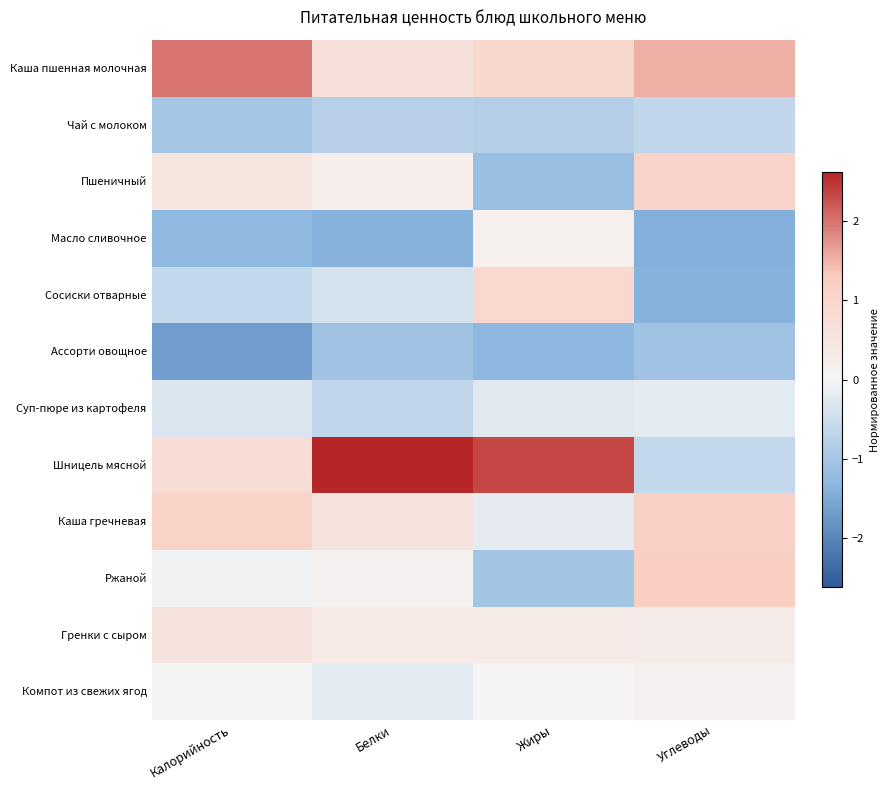

At which category is the sum across all series the highest?

Белки